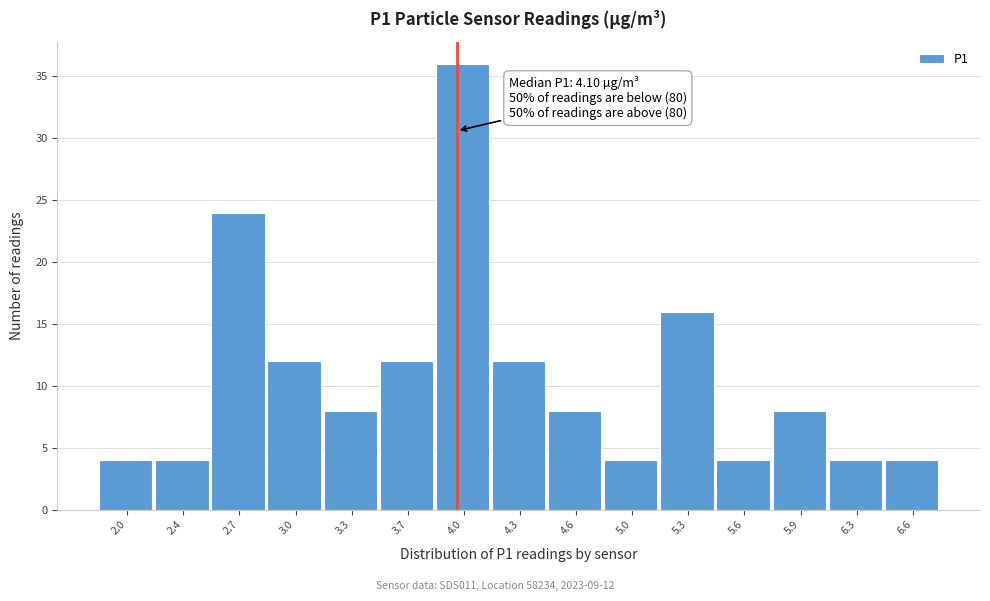

Reading left to right, transcribe all the data shown in this chart.

2.0=4	2.4=4	2.7=24	3.0=12	3.3=8	3.7=12	4.0=36	4.3=12	4.6=8	5.0=4	5.3=16	5.6=4	5.9=8	6.3=4	6.6=4